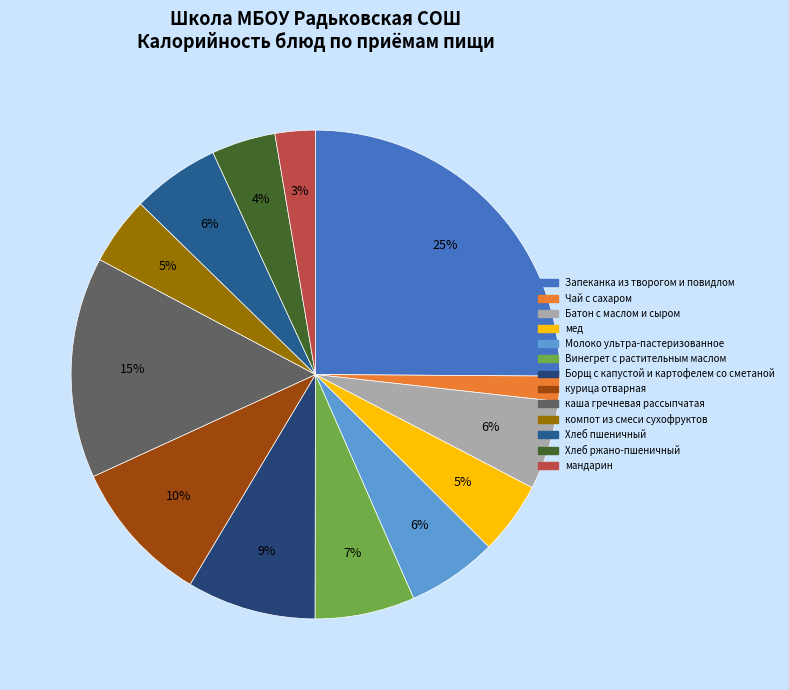

To the nearest percent, what percentage of the pie is каша гречневая рассыпчатая?

15%